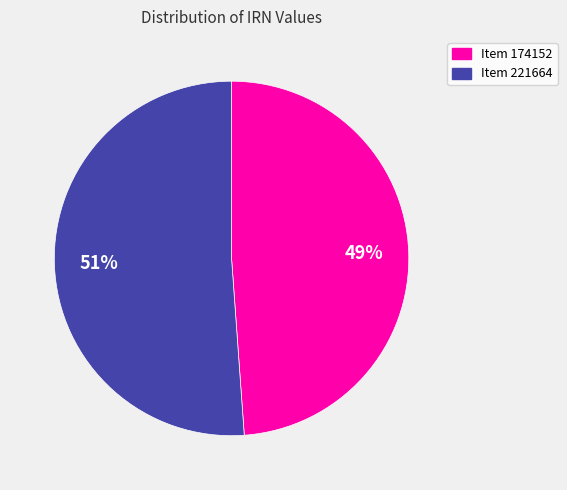

Combined, do Item 221664 and Item 174152 account for over 50%?

Yes